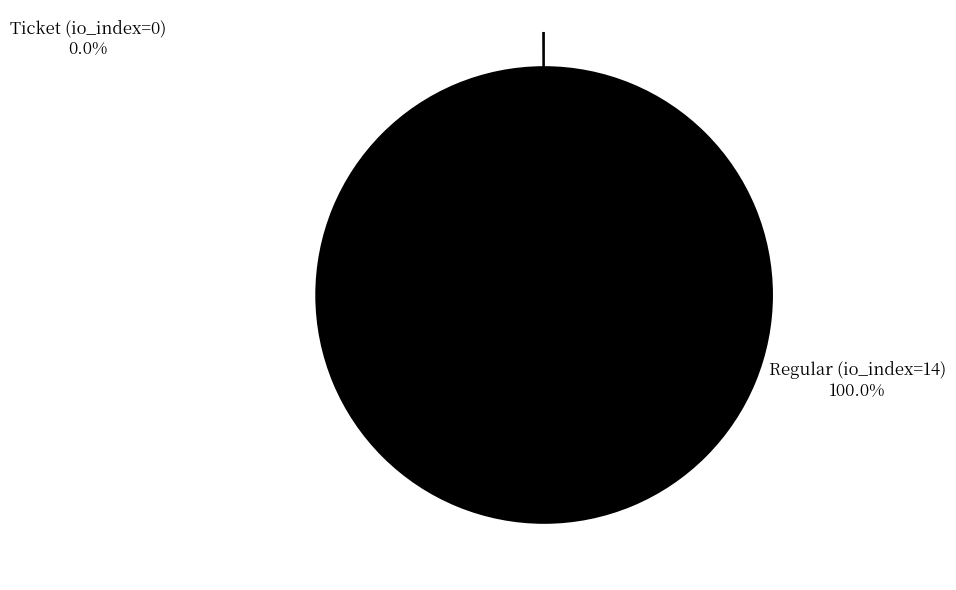

What is the largest slice in the pie chart?

Regular (io_index=14)